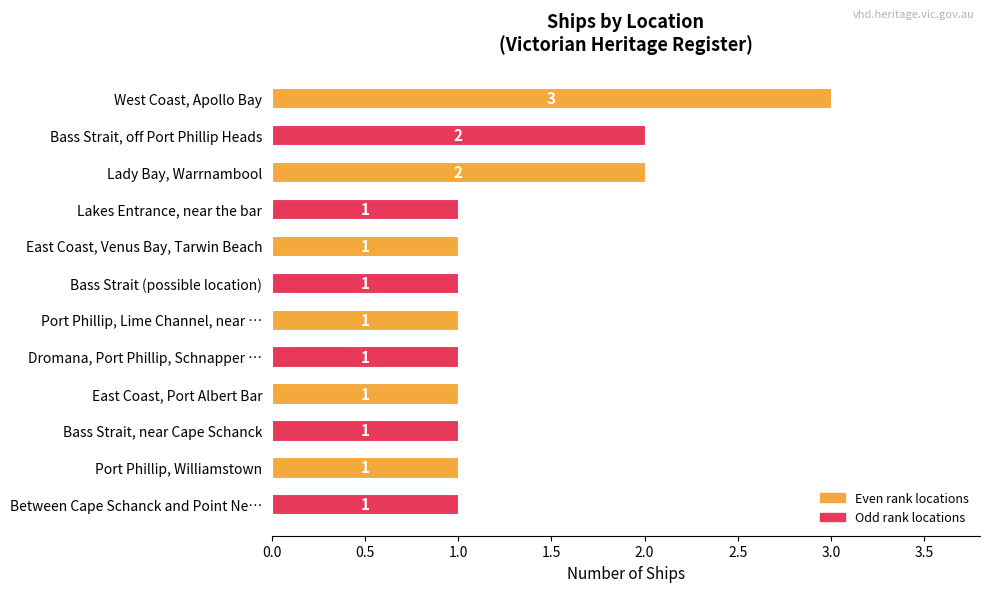

How many values exceed 1?

3